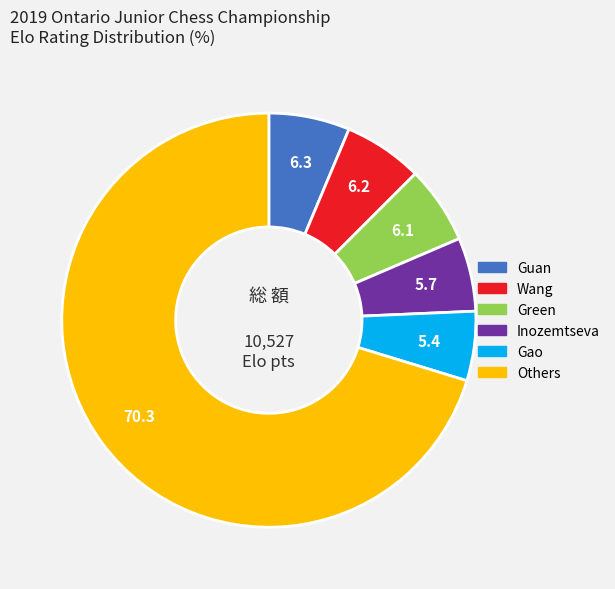

Is there a majority slice in this chart?

Yes